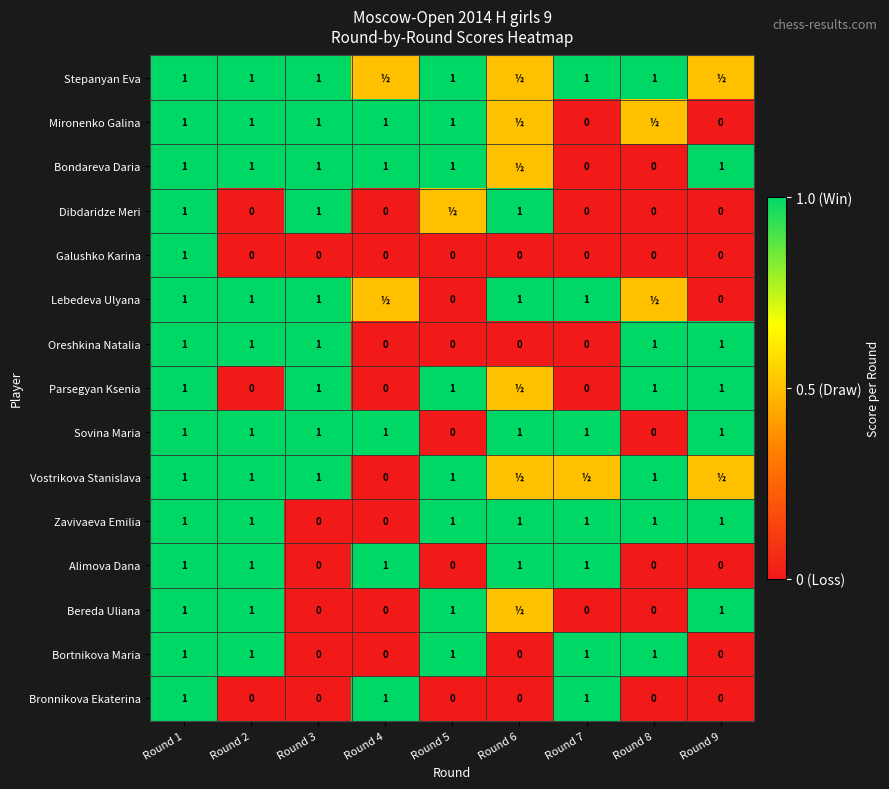

What is the highest value of the Sovina Maria series?

1.0